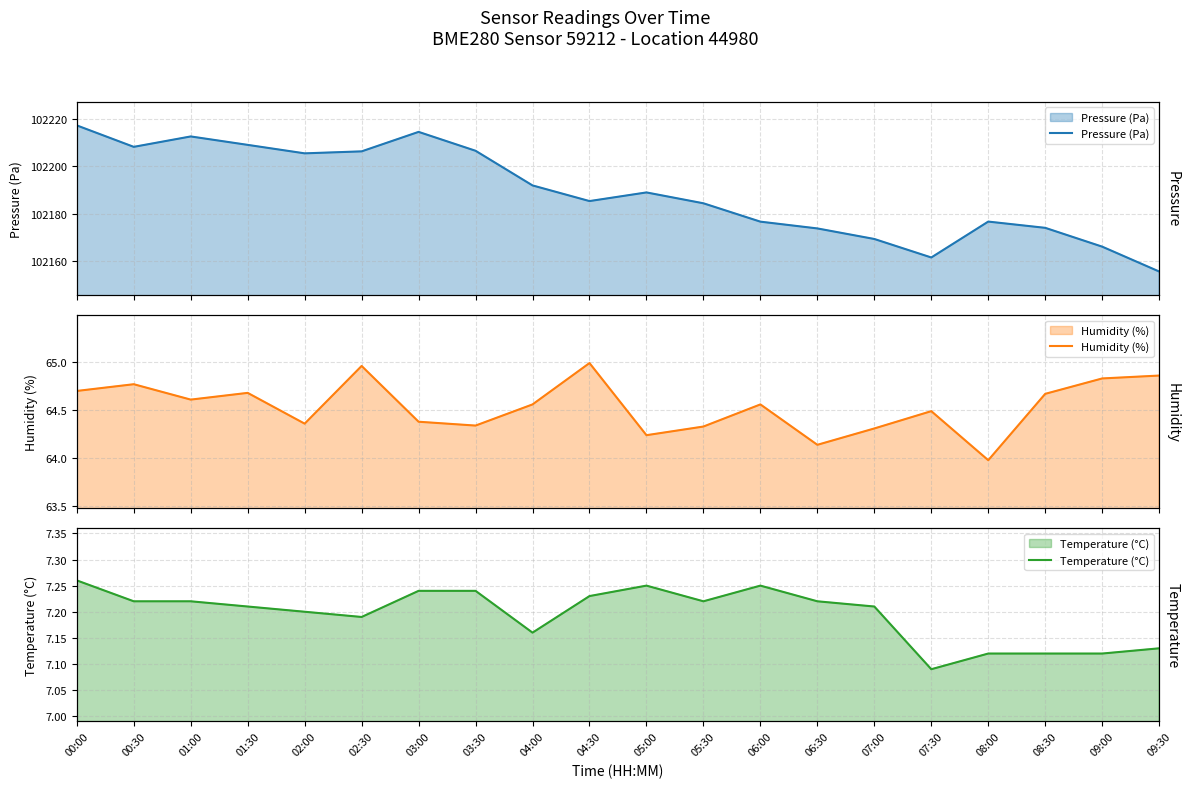

Is the value of Temperature (°C) at 05:00 greater than the value of Pressure (Pa) at 04:30?

No